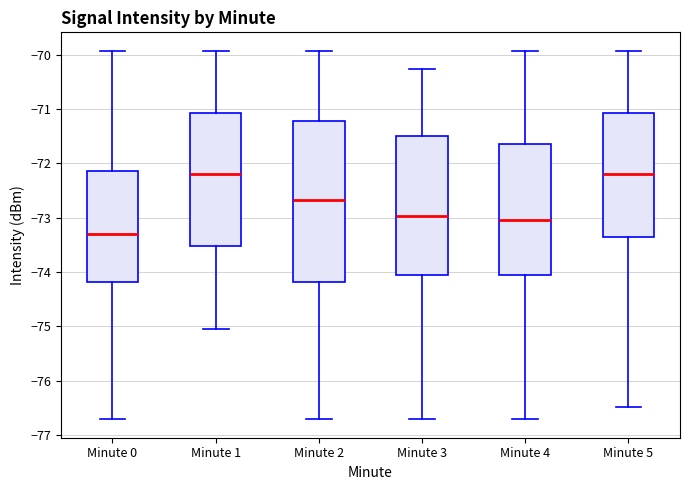

Reading left to right, read every box against the y-axis: the position of its median line, the range the box covers, and the ends of its whiskers. The values are not printed on the chart, so give them approximately, as read against the axis.

Minute 0: median -73.3, box -74.2 to -72.1, whiskers -76.7 to -69.9
Minute 1: median -72.2, box -73.5 to -71.1, whiskers -75.0 to -69.9
Minute 2: median -72.7, box -74.2 to -71.2, whiskers -76.7 to -69.9
Minute 3: median -73.0, box -74.1 to -71.5, whiskers -76.7 to -70.3
Minute 4: median -73.0, box -74.1 to -71.6, whiskers -76.7 to -69.9
Minute 5: median -72.2, box -73.4 to -71.1, whiskers -76.5 to -69.9